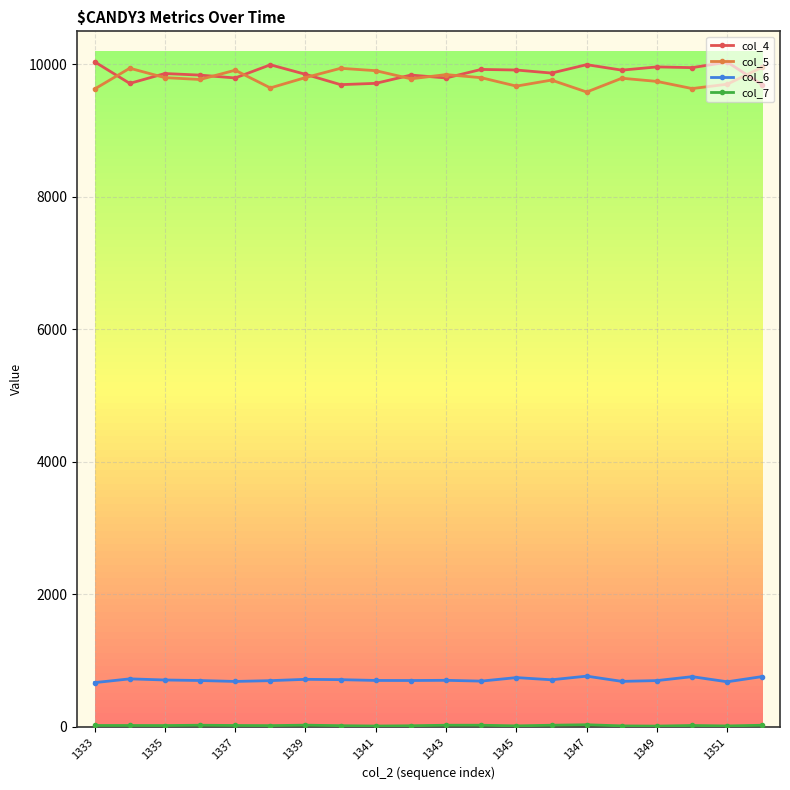

True or false: col_5 and col_6 intersect in this chart.

False